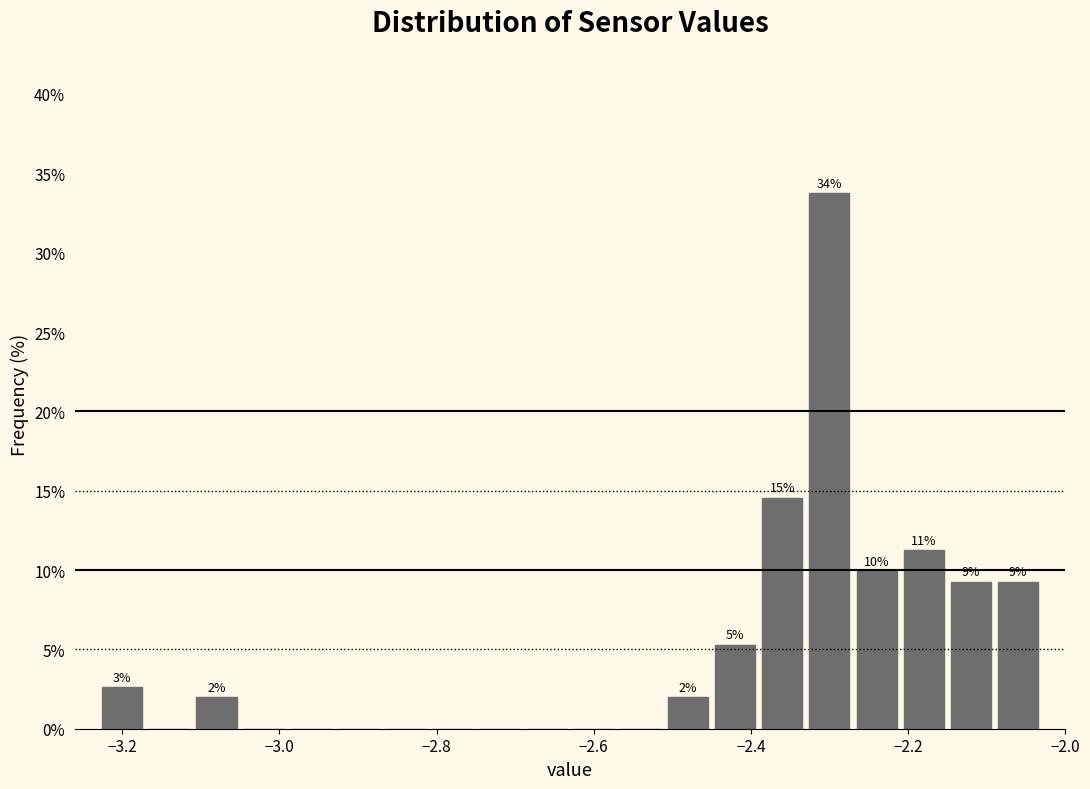

Read against the x-axis, roughly where is the centre of the tallest bar?

-2.30